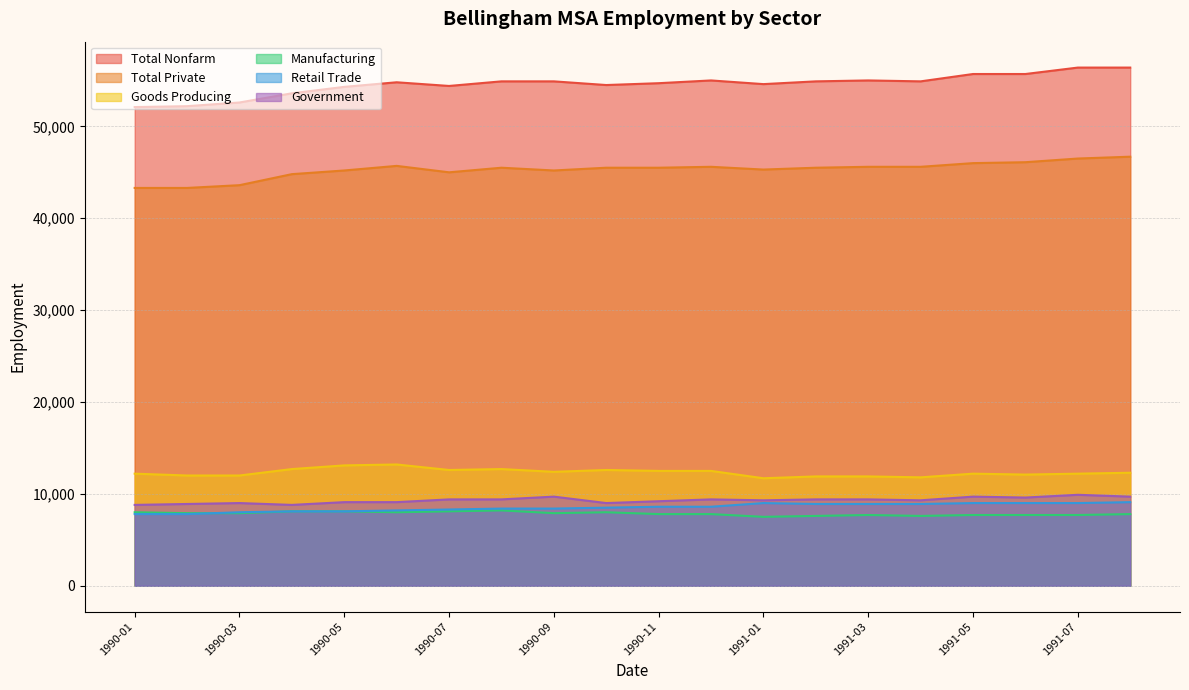

True or false: Total Nonfarm has more than 1 interior local peaks.

True